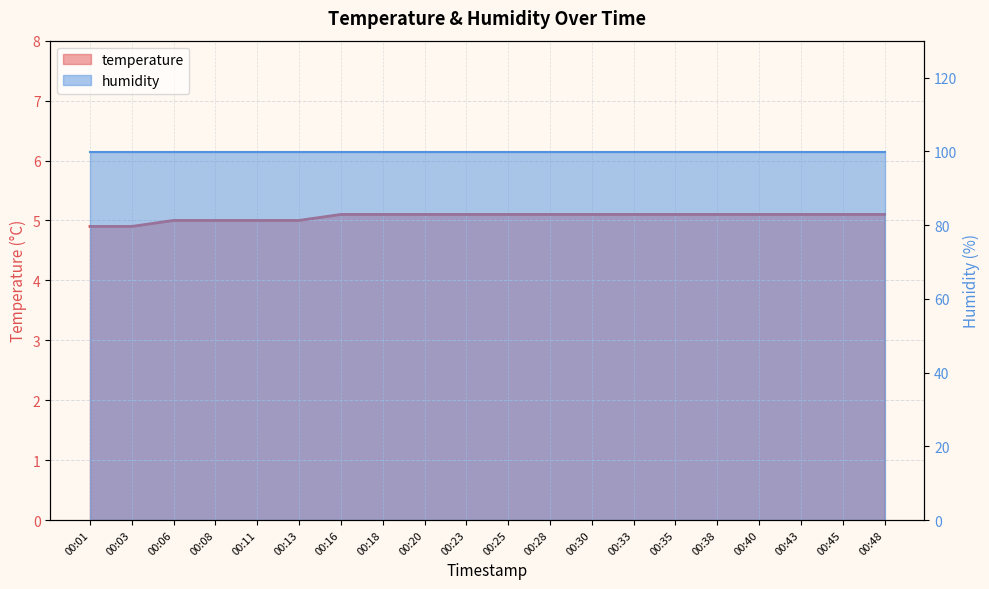

Reading left to right, what are all the values shown in this chart?

00:01=4.9	00:03=4.9	00:06=5.0	00:08=5.0	00:11=5.0	00:13=5.0	00:16=5.1	00:18=5.1	00:20=5.1	00:23=5.1	00:25=5.1	00:28=5.1	00:30=5.1	00:33=5.1	00:35=5.1	00:38=5.1	00:40=5.1	00:43=5.1	00:45=5.1	00:48=5.1